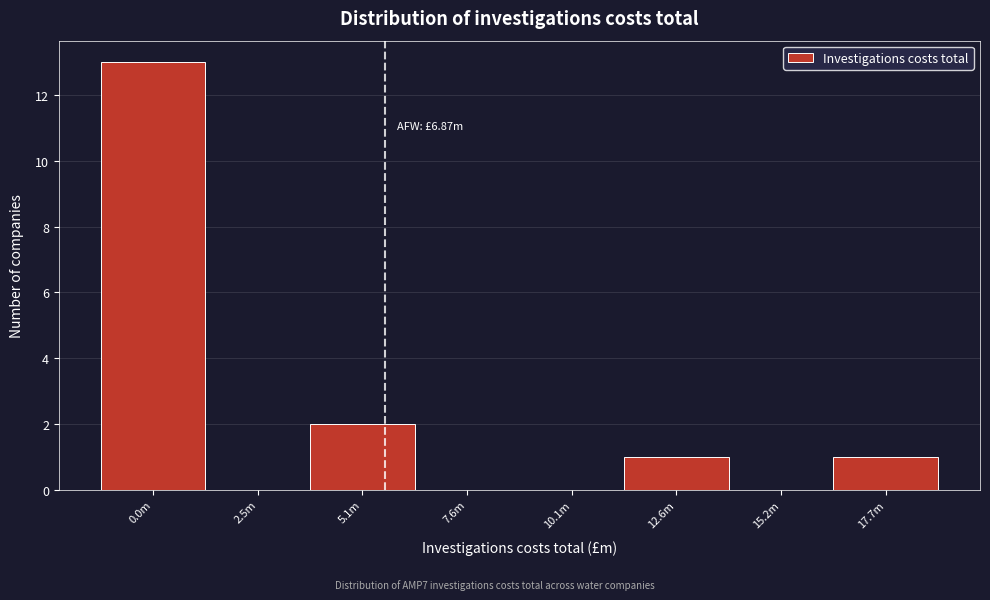

Reading right to left, transcribe all the data shown in this chart.

17.7m=1	15.2m=0	12.6m=1	10.1m=0	7.6m=0	5.1m=2	2.5m=0	0.0m=13